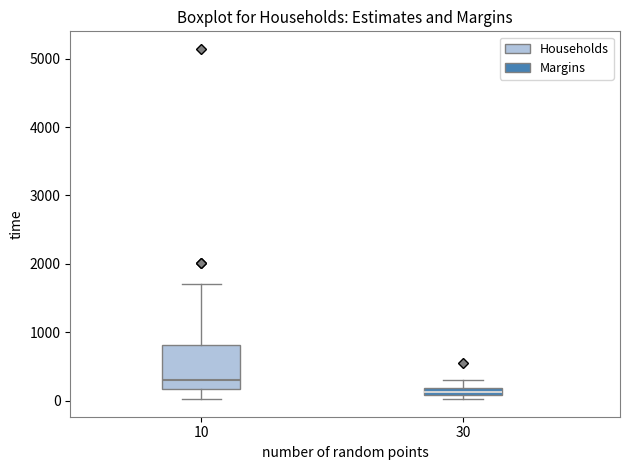

Which box's median line is the lowest?

30